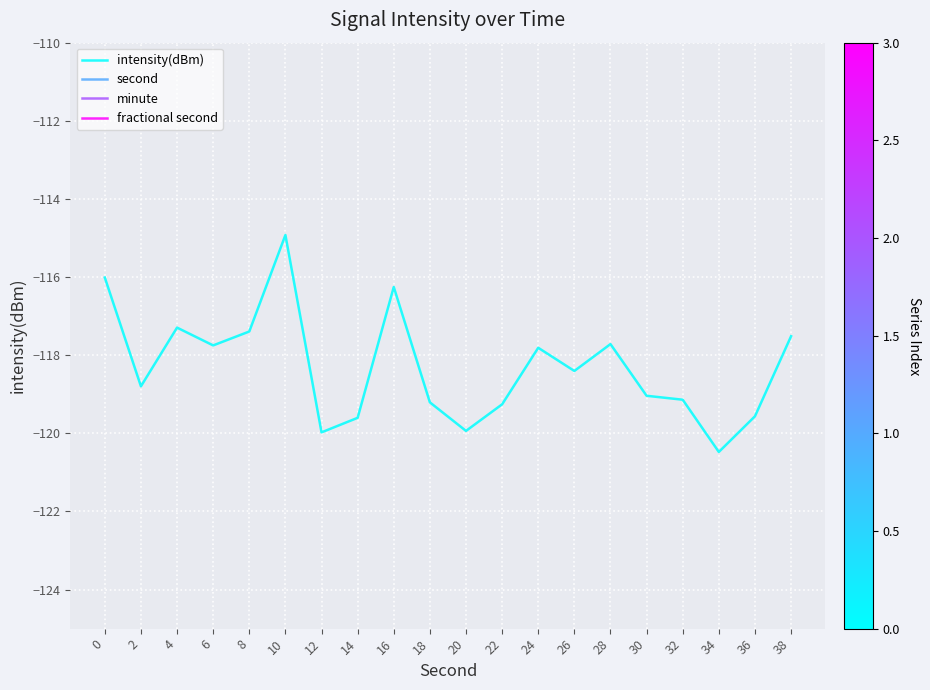

Reading right to left, what are all the values shown in this chart?

intensity(dBm): -117.5	-119.6	-120.5	-119.1	-119.0	-117.7	-118.4	-117.8	-119.3	-119.9	-119.2	-116.3	-119.6	-120.0	-114.9	-117.4	-117.7	-117.3	-118.8	-116.0
second: 38.0	36.0	34.0	32.0	30.0	28.0	26.0	24.0	22.0	20.0	18.0	16.0	14.0	12.0	10.0	8.0	6.0	4.0	2.0	0.0
minute: 0.0	0.0	0.0	0.0	0.0	0.0	0.0	0.0	0.0	0.0	0.0	0.0	0.0	0.0	0.0	0.0	0.0	0.0	0.0	0.0
fractional second: 0.0	0.0	0.0	0.0	0.0	0.0	0.0	0.0	0.0	0.0	0.0	0.0	0.0	0.0	0.0	0.0	0.0	0.0	0.0	0.0